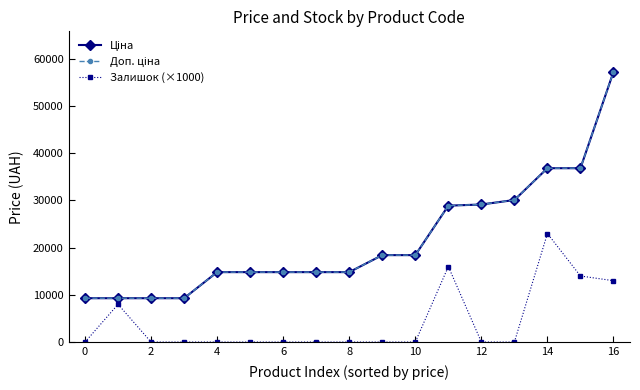

What is the difference between the second highest and second lowest values in the Доп. ціна series?

27551.3